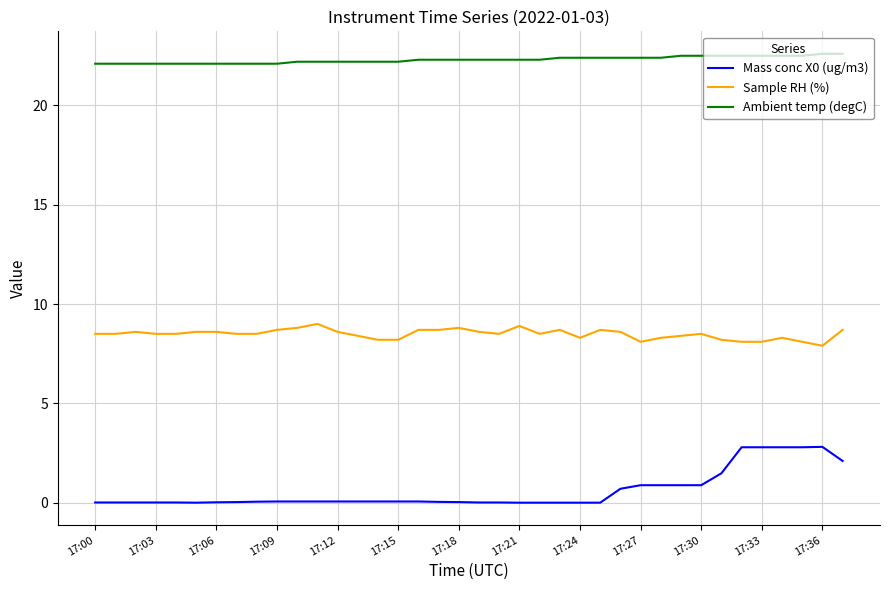

What is the difference between the maximum and minimum values in the Sample RH (%) series?

1.1